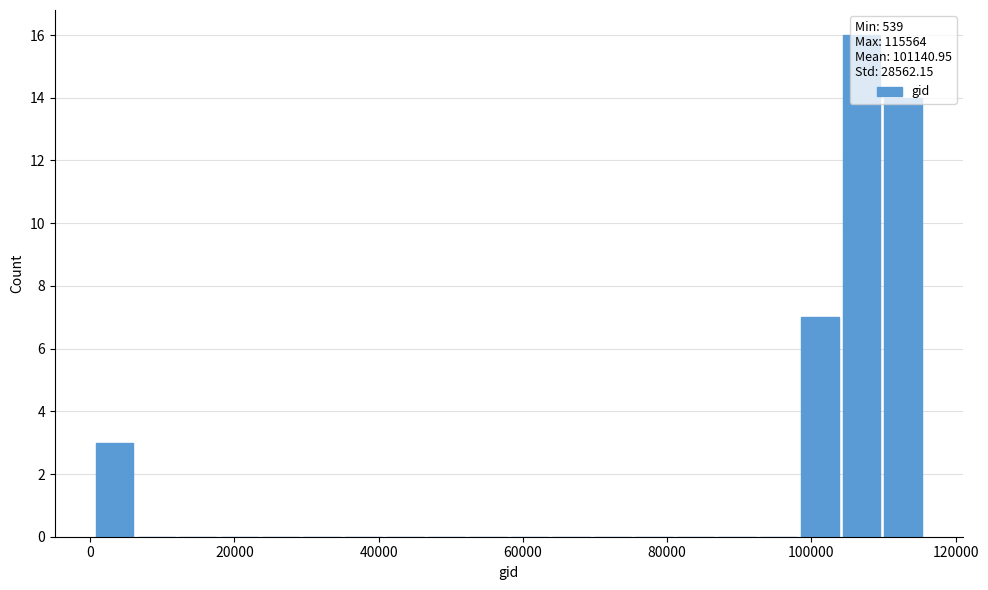

Around what value on the x-axis is the tallest bar? Give the approximate position of its centre, as read against the axis.

106000